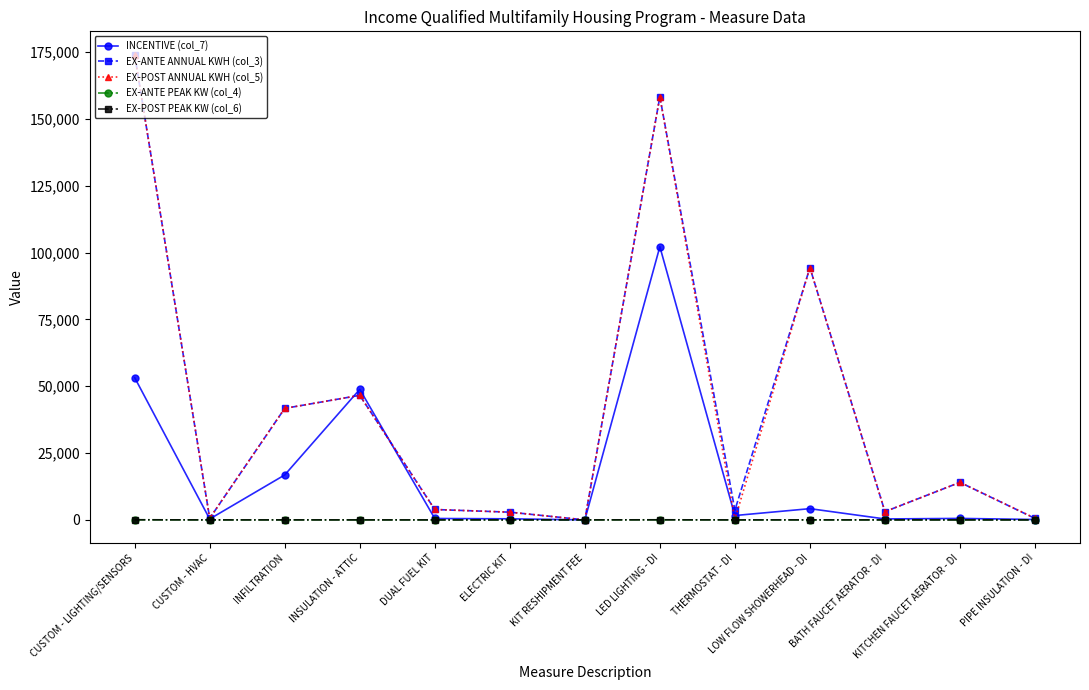

Which category has the highest value in the EX-ANTE ANNUAL KWH (col_3) series?

CUSTOM - LIGHTING/SENSORS